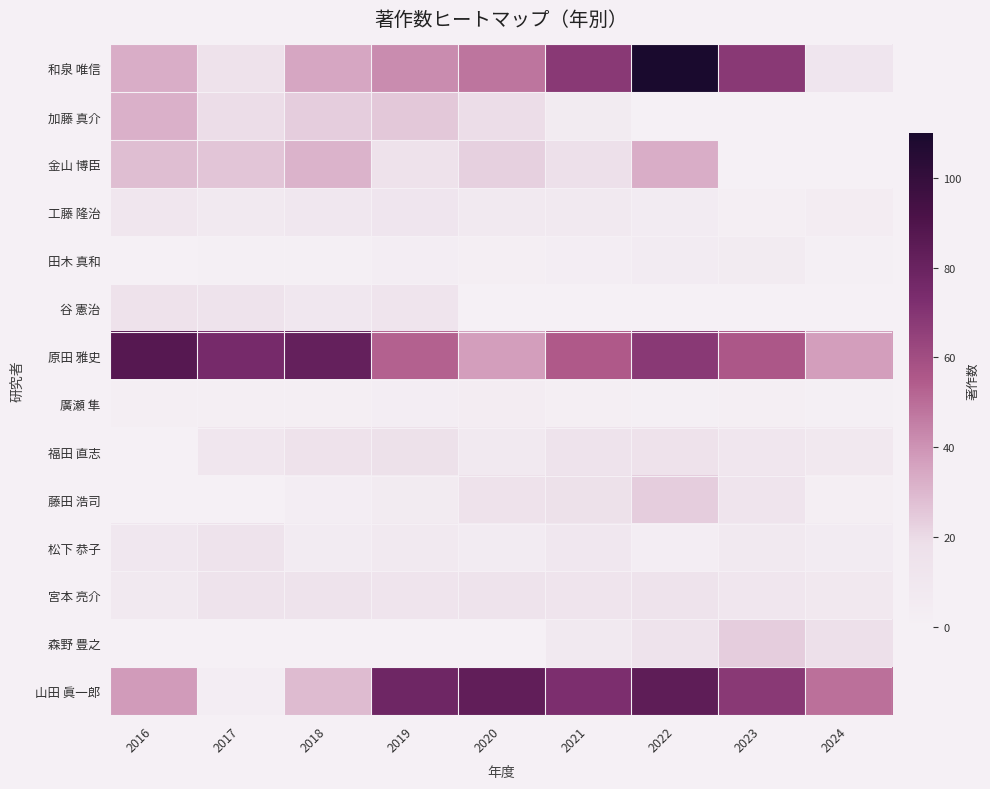

Reading left to right, list all the values displayed in this chart.

和泉 唯信: 2016=33	2017=16	2018=35	2019=42	2020=48	2021=68	2022=110	2023=68	2024=12
加藤 真介: 2016=32	2017=19	2018=24	2019=25	2020=19	2021=6	2022=0	2023=0	2024=0
金山 博臣: 2016=28	2017=26	2018=31	2019=16	2020=23	2021=18	2022=33	2023=0	2024=0
工藤 隆治: 2016=11	2017=8	2018=10	2019=12	2020=7	2021=8	2022=5	2023=2	2024=4
田木 真和: 2016=0	2017=1	2018=1	2019=3	2020=2	2021=3	2022=5	2023=6	2024=1
谷 憲治: 2016=16	2017=15	2018=10	2019=13	2020=0	2021=0	2022=0	2023=0	2024=0
原田 雅史: 2016=87	2017=75	2018=82	2019=53	2020=37	2021=55	2022=68	2023=56	2024=37
廣瀬 隼: 2016=2	2017=2	2018=2	2019=3	2020=4	2021=2	2022=1	2023=2	2024=1
福田 直志: 2016=0	2017=11	2018=16	2019=17	2020=8	2021=15	2022=16	2023=11	2024=9
藤田 浩司: 2016=0	2017=0	2018=3	2019=6	2020=16	2021=17	2022=24	2023=13	2024=2
松下 恭子: 2016=10	2017=15	2018=5	2019=7	2020=5	2021=10	2022=3	2023=8	2024=5
宮本 亮介: 2016=8	2017=14	2018=15	2019=13	2020=15	2021=13	2022=15	2023=11	2024=9
森野 豊之: 2016=0	2017=0	2018=0	2019=0	2020=0	2021=8	2022=15	2023=24	2024=18
山田 眞一郎: 2016=38	2017=3	2018=29	2019=78	2020=83	2021=73	2022=84	2023=68	2024=49